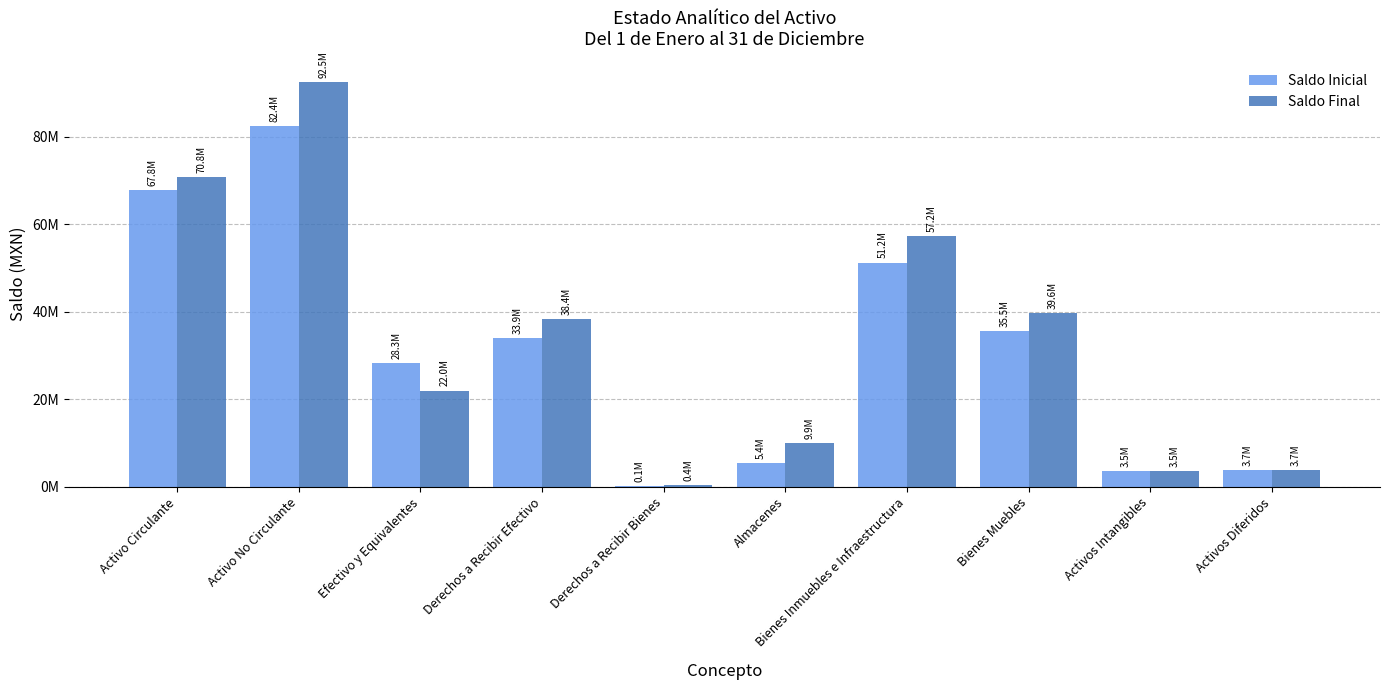

Which has a higher value, Activos Diferidos or Efectivo y Equivalentes?

Efectivo y Equivalentes